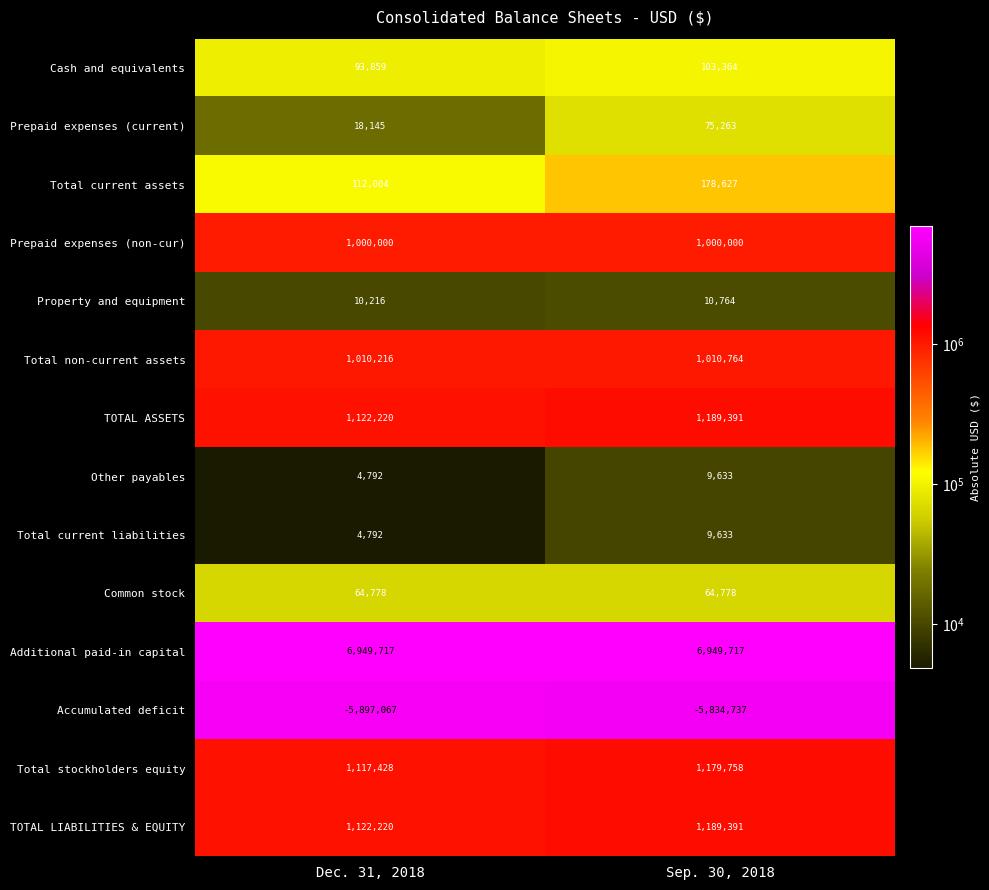

What is the sum of all Additional paid-in capital values?

13899434